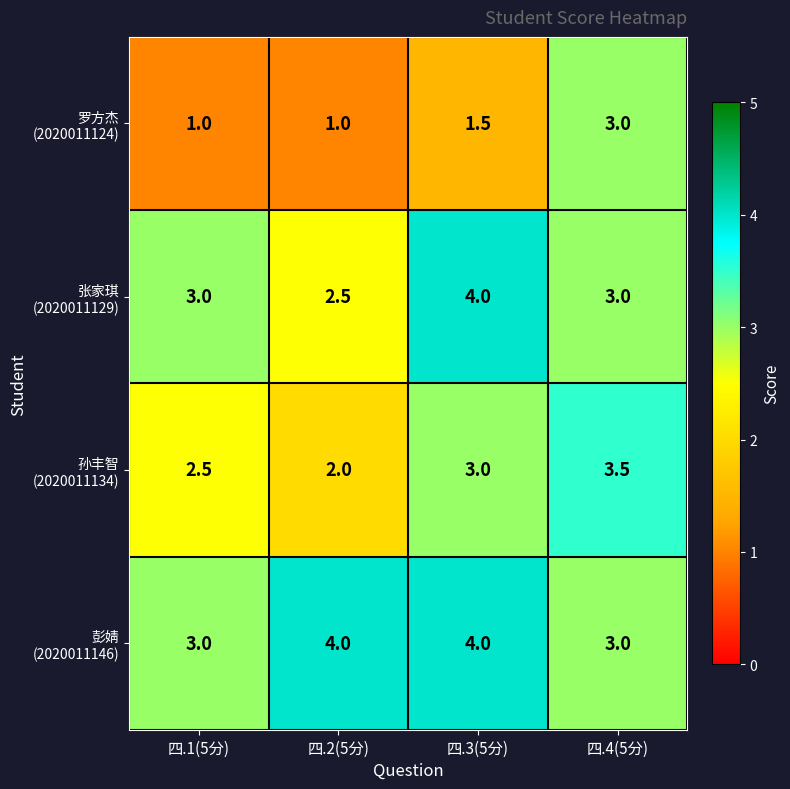

How many categories are shown in the chart?

4